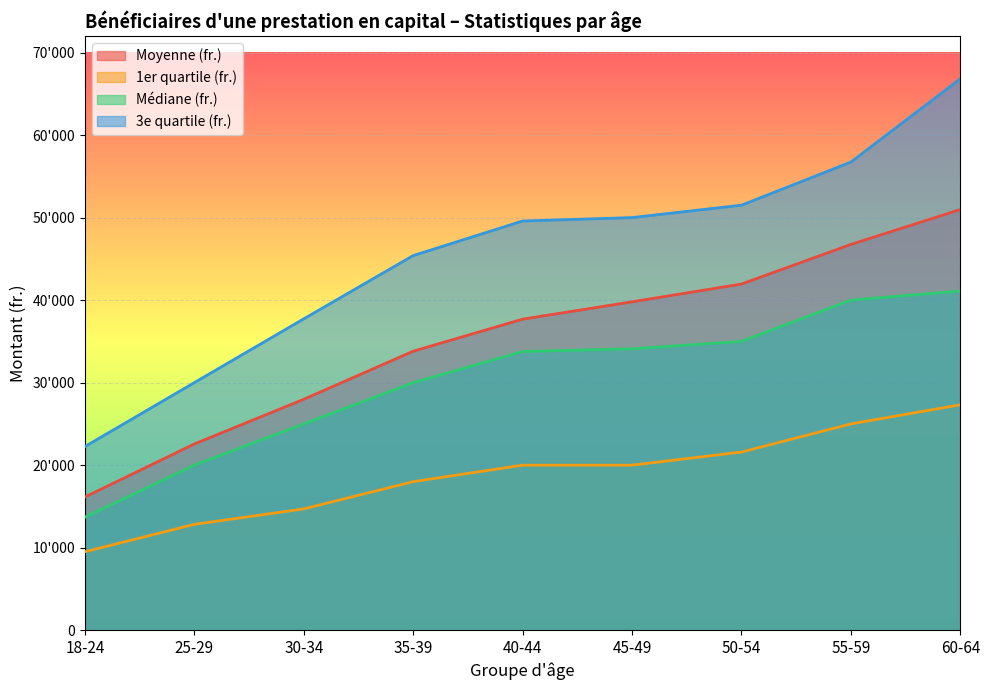

Reading left to right, extract all data points from this chart.

Moyenne (fr.): 16141.9	22566.6	27982.5	33806.1	37689.5	39792.9	41945.6	46747.0	50974.4
1er quartile (fr.): 9510.0	12828.0	14700.0	18000.0	20000.0	20000.0	21590.0	25000.0	27314.5
Médiane (fr.): 13700.0	20000.0	25000.0	30000.0	33773.5	34100.0	35000.0	40000.0	41098.5
3e quartile (fr.): 22256.0	30000.0	37732.0	45397.5	49586.0	50000.0	51500.0	56727.0	66823.0